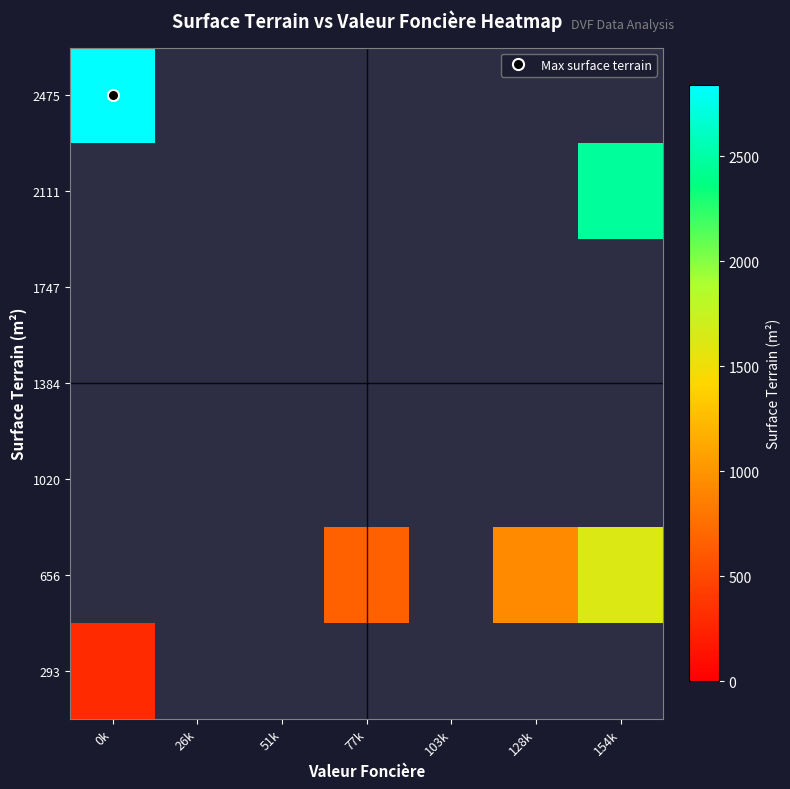

At how many categories does at least one series exceed 2736?

1